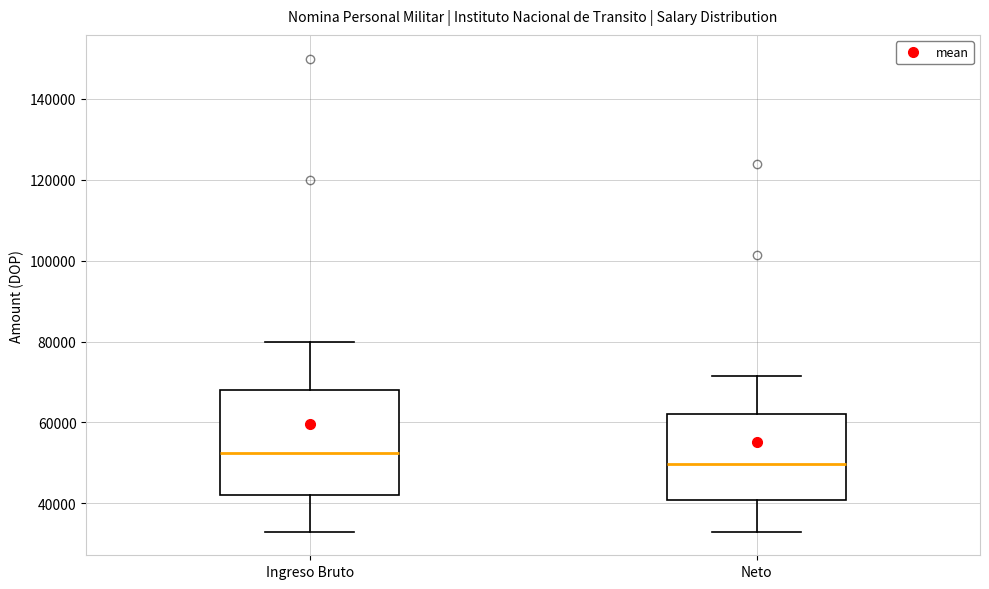

Which box's median line is the highest?

Ingreso Bruto